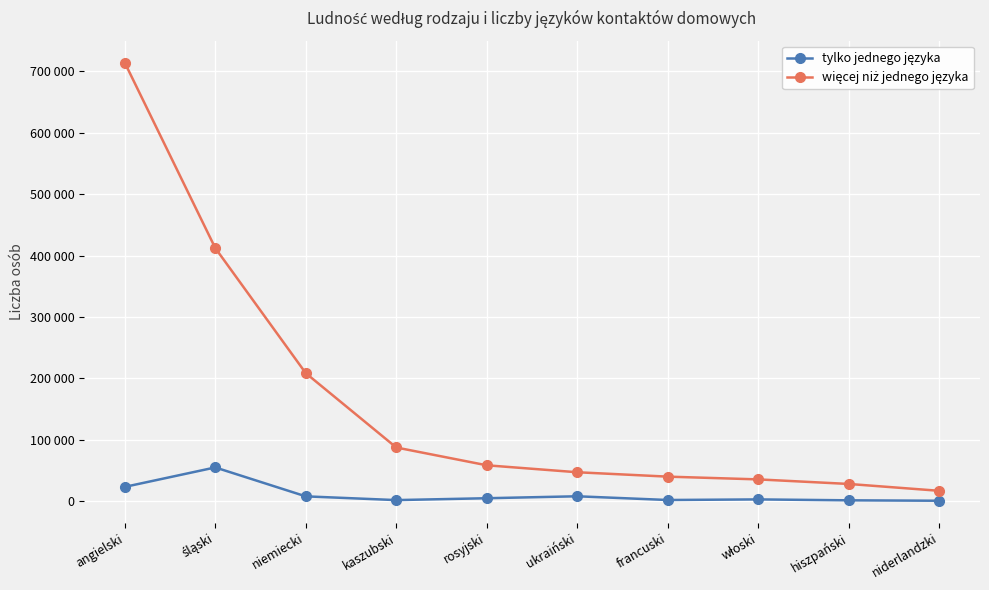

What is the maximum value for tylko jednego języka?

54957